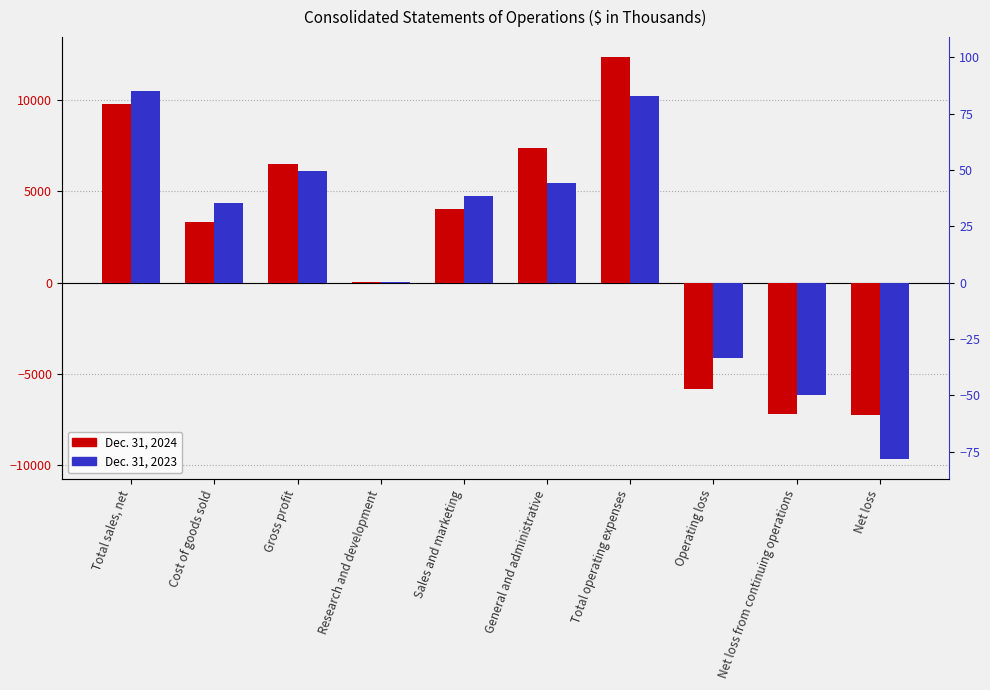

Does the chart contain any negative values?

Yes